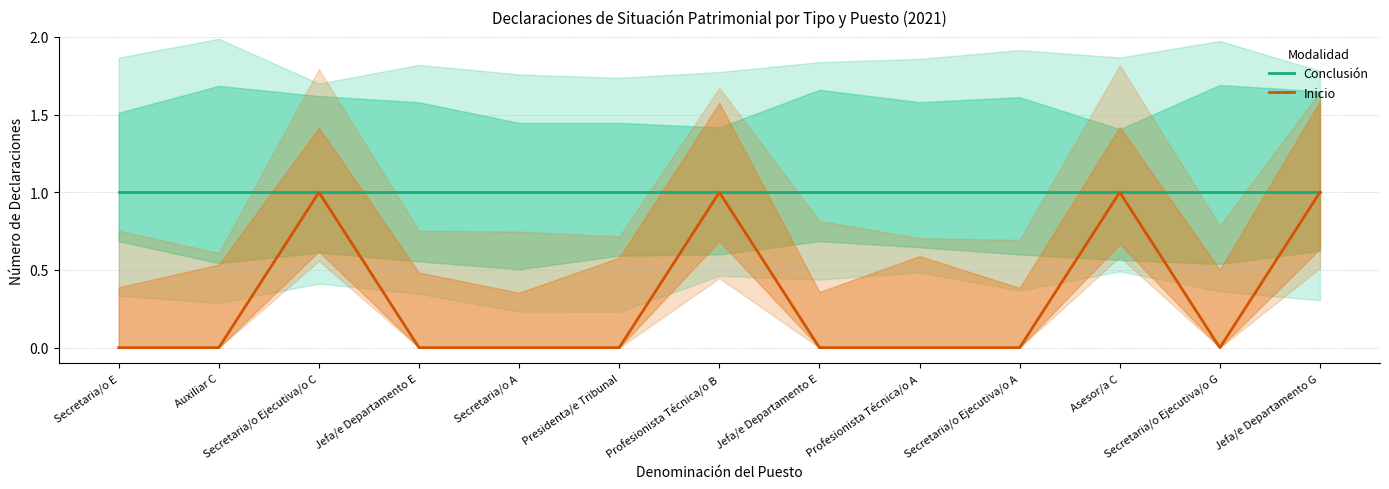

What is the sum of the Conclusión values at Profesionista Técnica/o B and Jefa/e Departamento G?

2